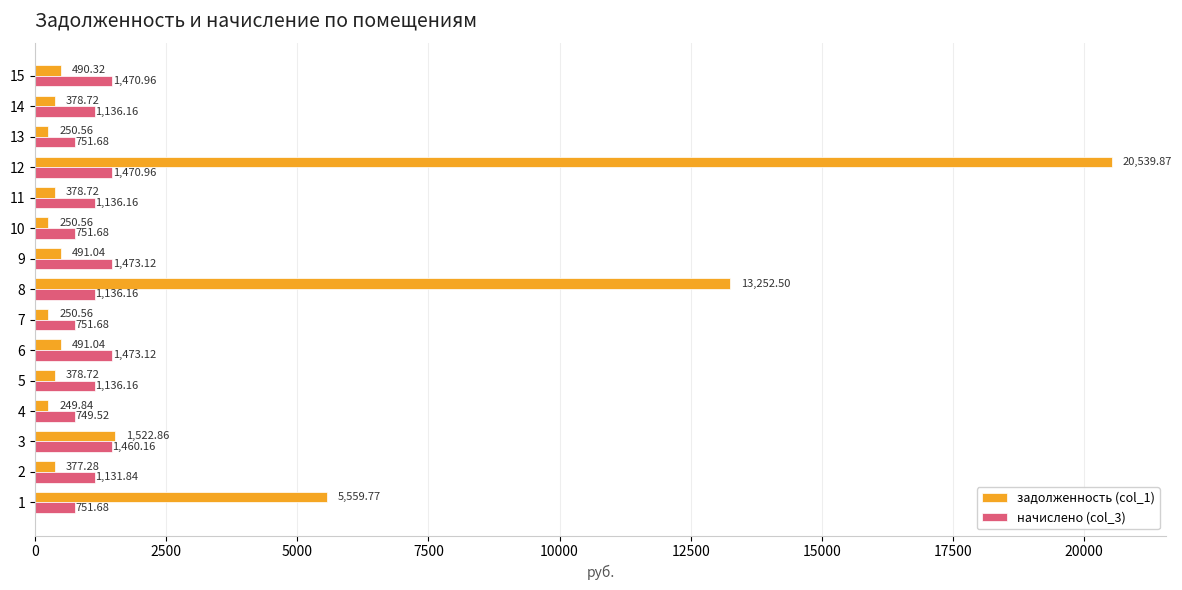

Is the value of начислено (col_3) at 6 greater than the value of задолженность (col_1) at 1?

No